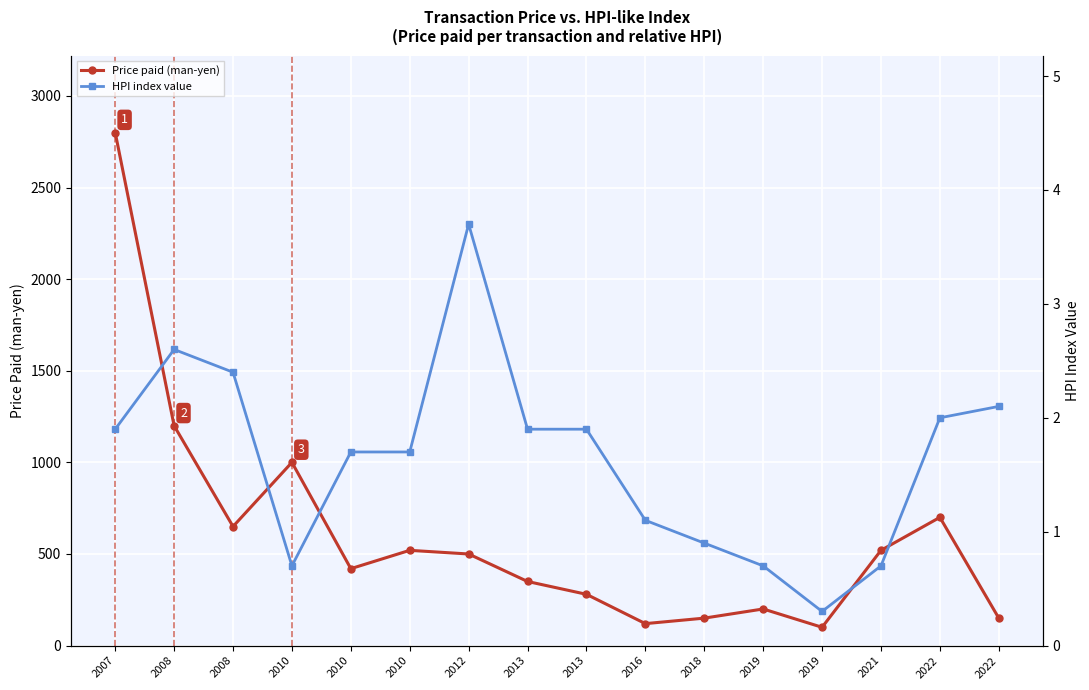

The HPI index value series shows 1.9 at 2013. True or false?

True